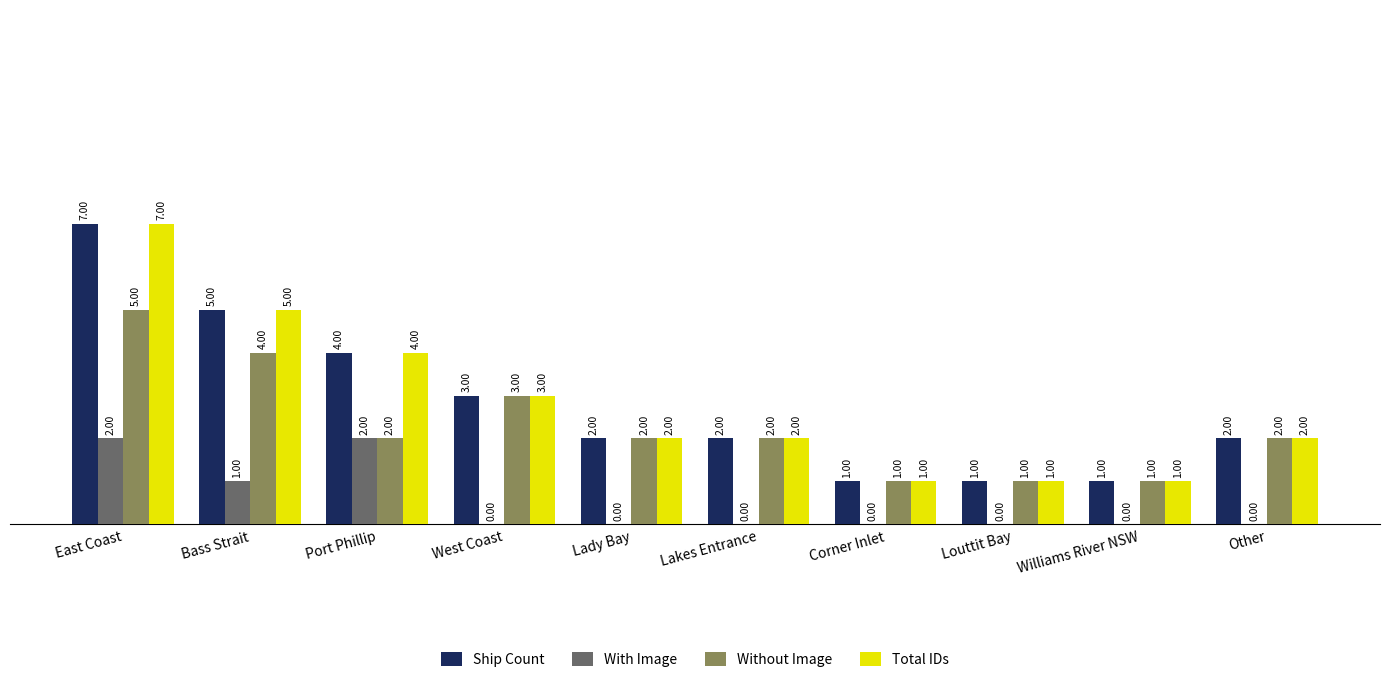

At which label is With Image closest to 1?

Bass Strait